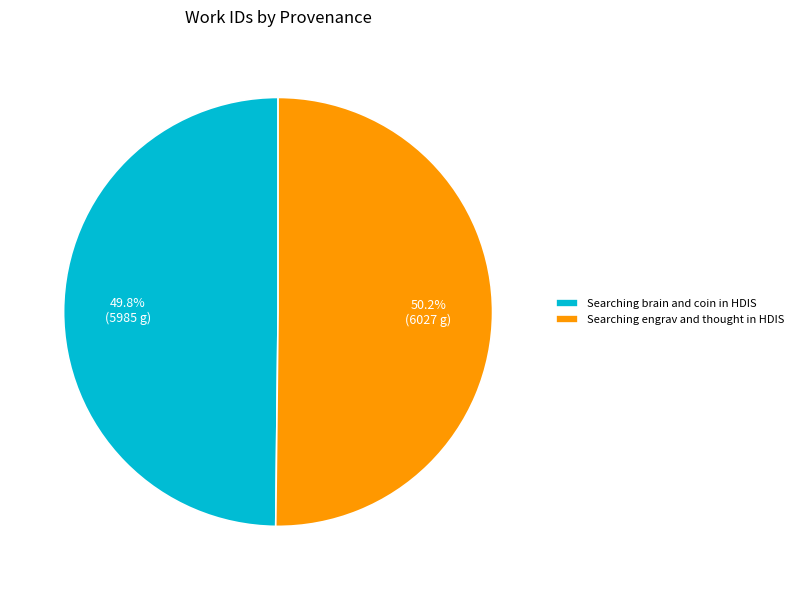

Approximately how many times larger is the value at Searching brain and coin in HDIS compared to Searching engrav and thought in HDIS?

1.0